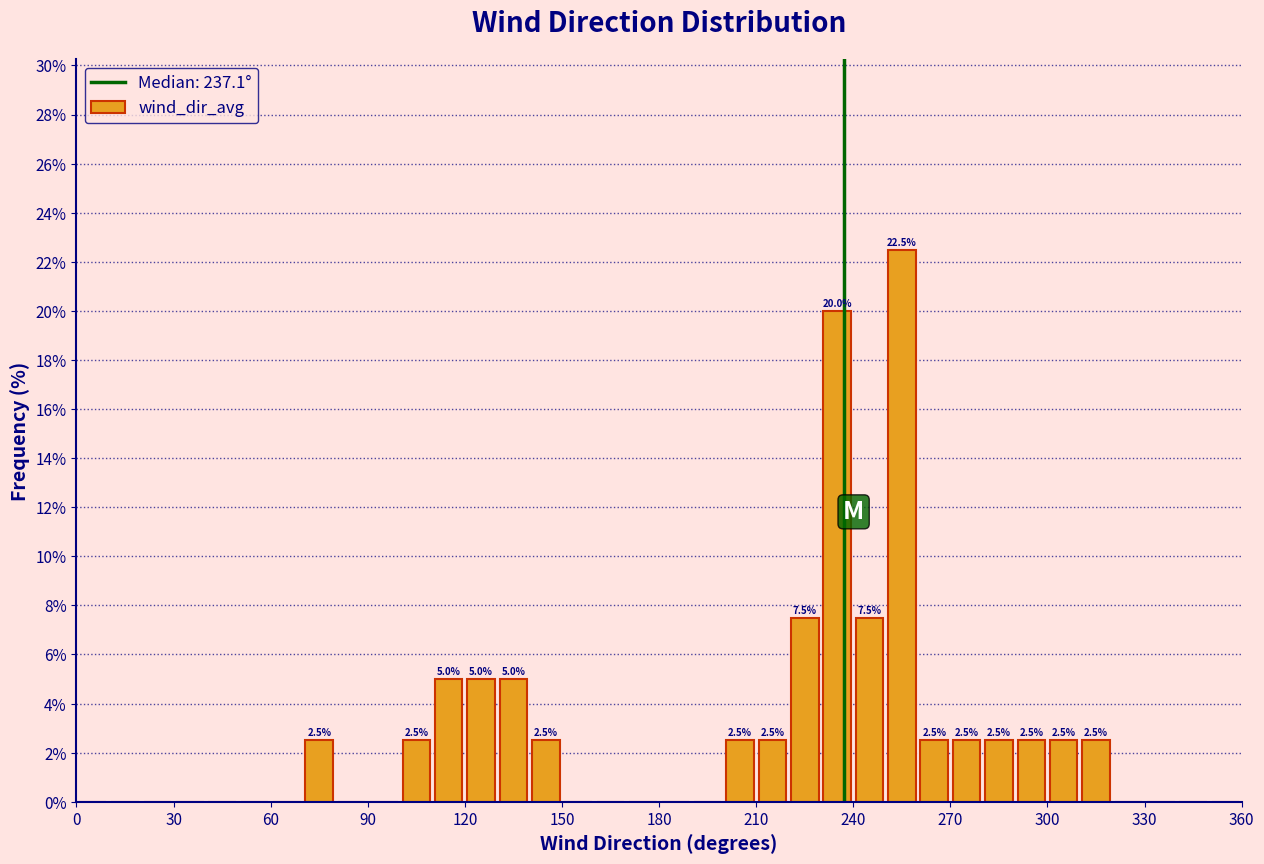

Around what value on the x-axis is the tallest bar? Give the approximate position of its centre, as read against the axis.

255